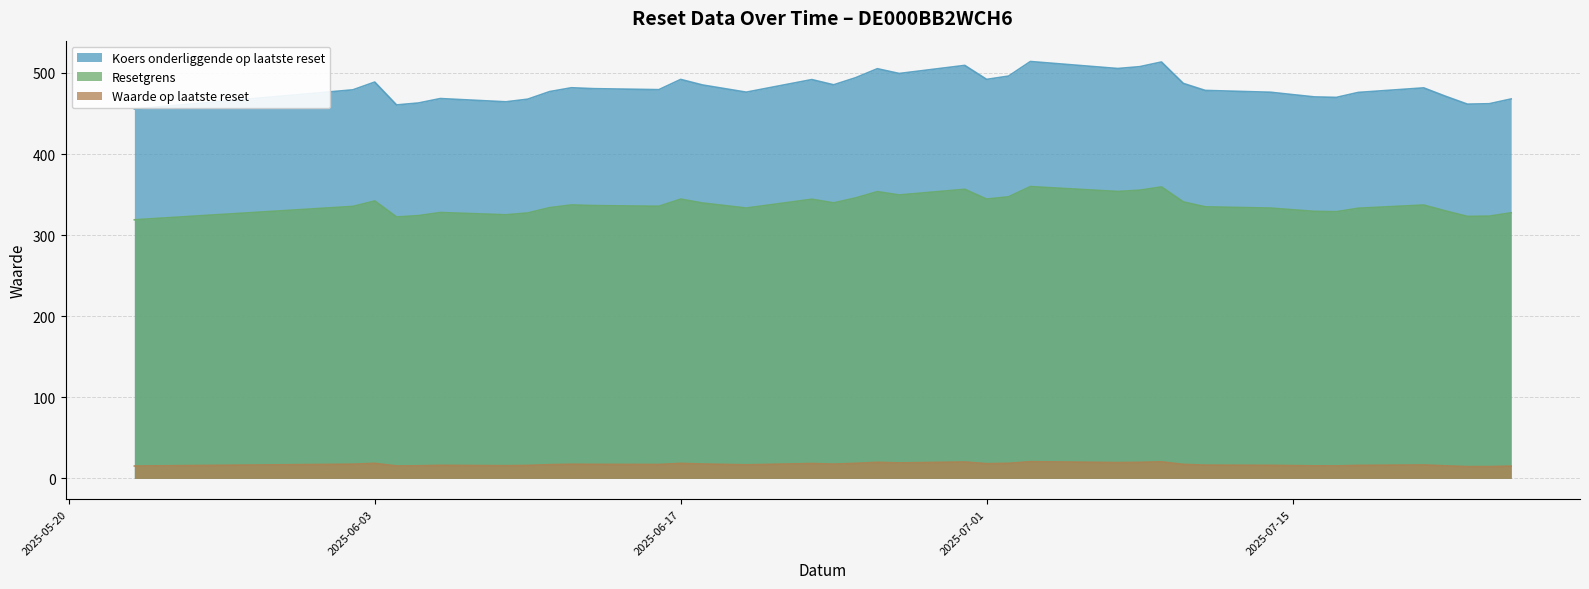

How many data points in Koers onderliggende op laatste reset are above 479?

21